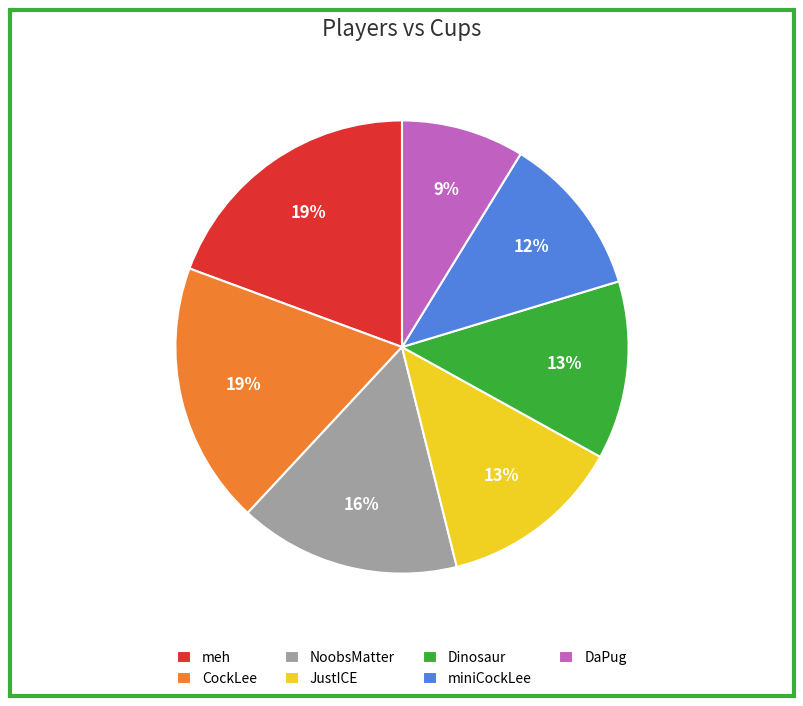

Combined, do NoobsMatter and CockLee account for over 50%?

No